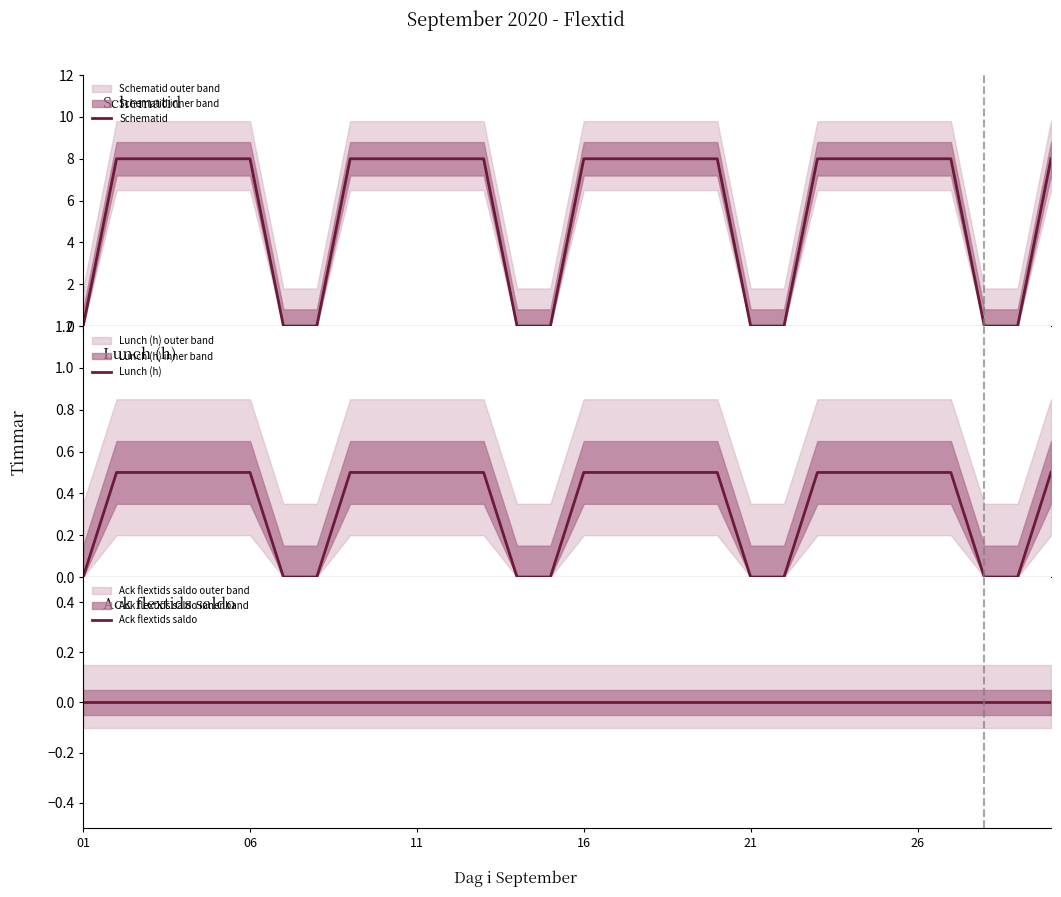

Does the chart have visible grid lines?

No